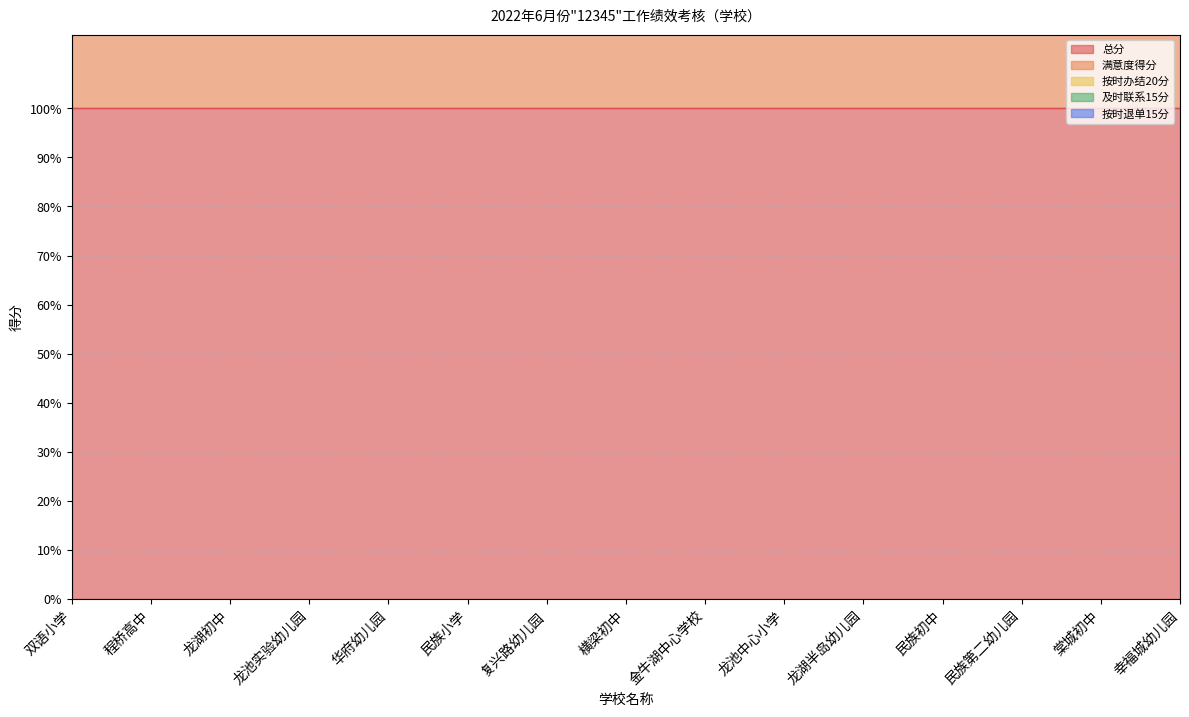

Does the chart have visible grid lines?

Yes